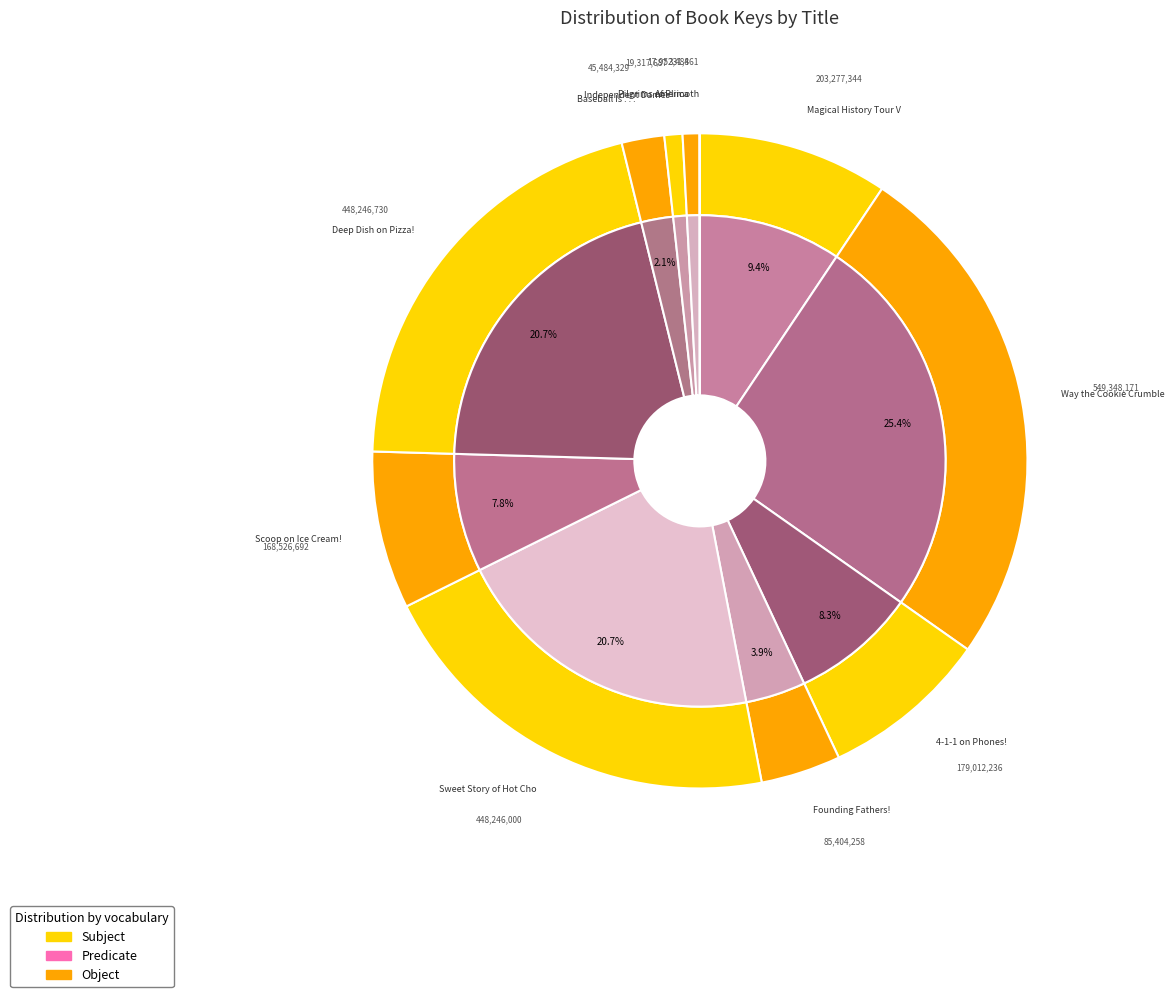

Rank the categories by value from highest to lowest.

Way the Cookie Crumbled, Deep Dish on Pizza!, Sweet Story of Hot Chocolate!, Magical History Tour Vol. 3, 4-1-1 on Phones!, Scoop on Ice Cream!, Founding Fathers!, Baseball Is . . ., Independent Dames, America, Pilgrims of Plimoth